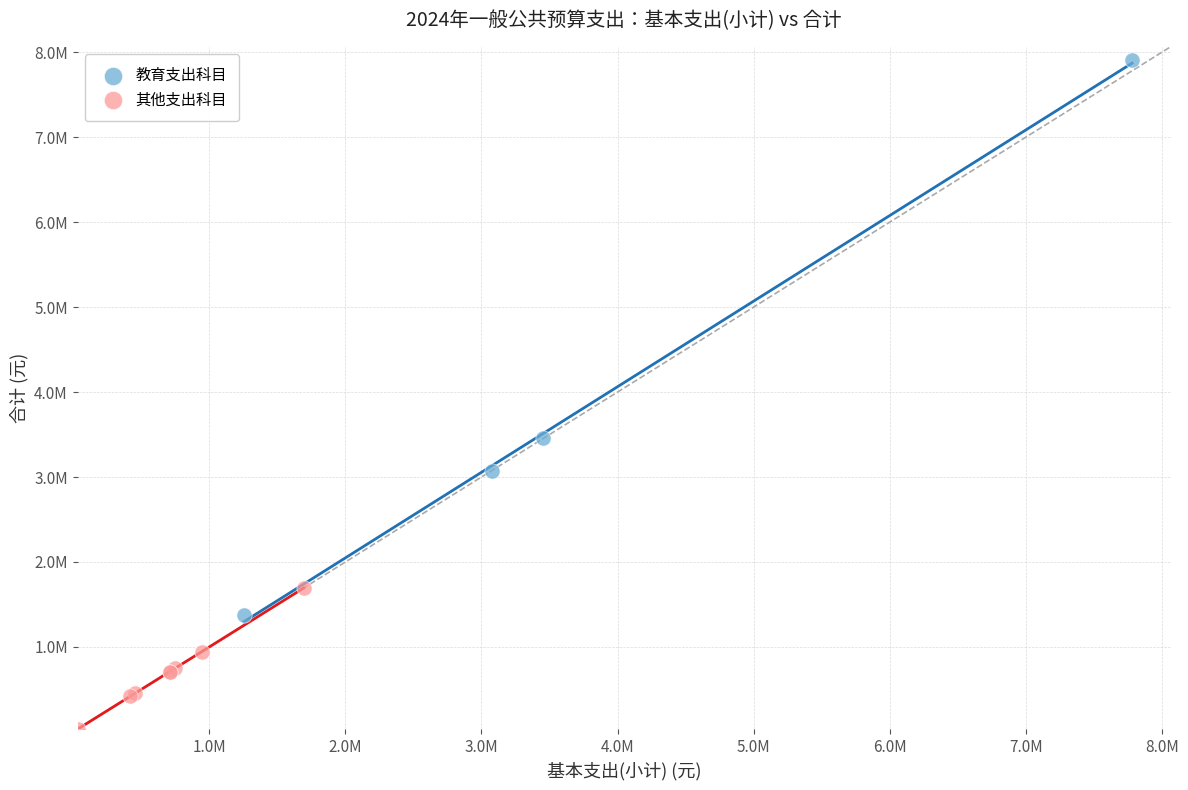

What are all the series names shown in the legend?

教育支出科目, 其他支出科目